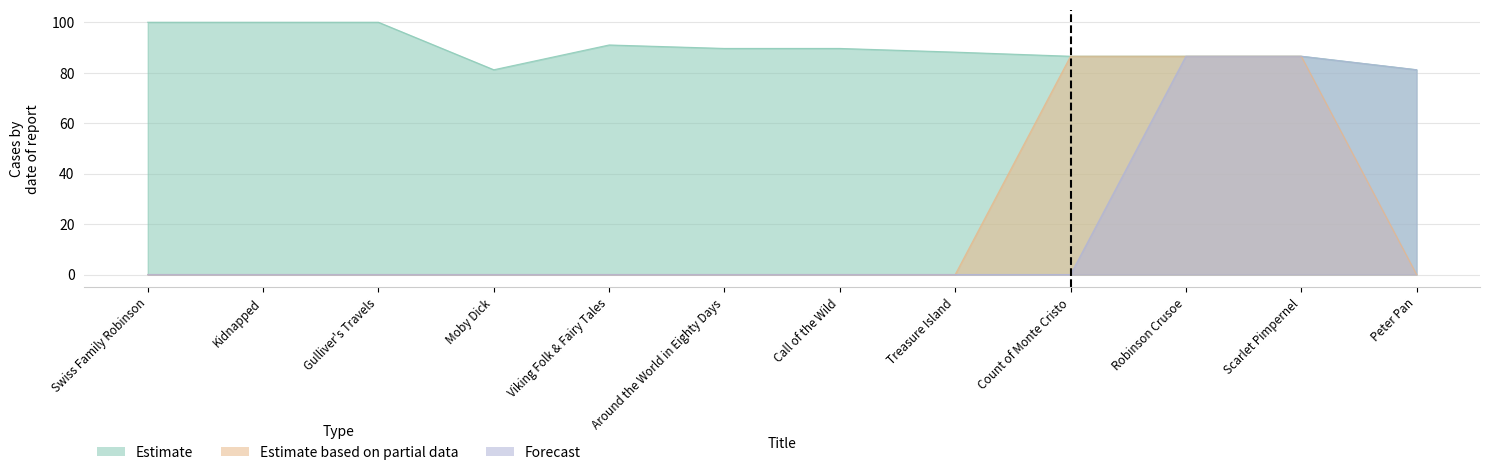

Reading right to left, list all the values displayed in this chart.

Estimate: Peter Pan=81.2	Scarlet Pimpernel=86.5	Robinson Crusoe=86.5	Count of Monte Cristo=86.5	Treasure Island=88.2	Call of the Wild=89.6	Around the World in Eighty Days=89.6	Viking Folk & Fairy Tales=91.0	Moby Dick=81.2	Gulliver's Travels=100.0	Kidnapped=100.0	Swiss Family Robinson=100.0
Estimate based on partial data: Peter Pan=0.0	Scarlet Pimpernel=86.5	Robinson Crusoe=86.5	Count of Monte Cristo=86.5	Treasure Island=0.0	Call of the Wild=0.0	Around the World in Eighty Days=0.0	Viking Folk & Fairy Tales=0.0	Moby Dick=0.0	Gulliver's Travels=0.0	Kidnapped=0.0	Swiss Family Robinson=0.0
Forecast: Peter Pan=81.2	Scarlet Pimpernel=86.5	Robinson Crusoe=86.5	Count of Monte Cristo=0.0	Treasure Island=0.0	Call of the Wild=0.0	Around the World in Eighty Days=0.0	Viking Folk & Fairy Tales=0.0	Moby Dick=0.0	Gulliver's Travels=0.0	Kidnapped=0.0	Swiss Family Robinson=0.0